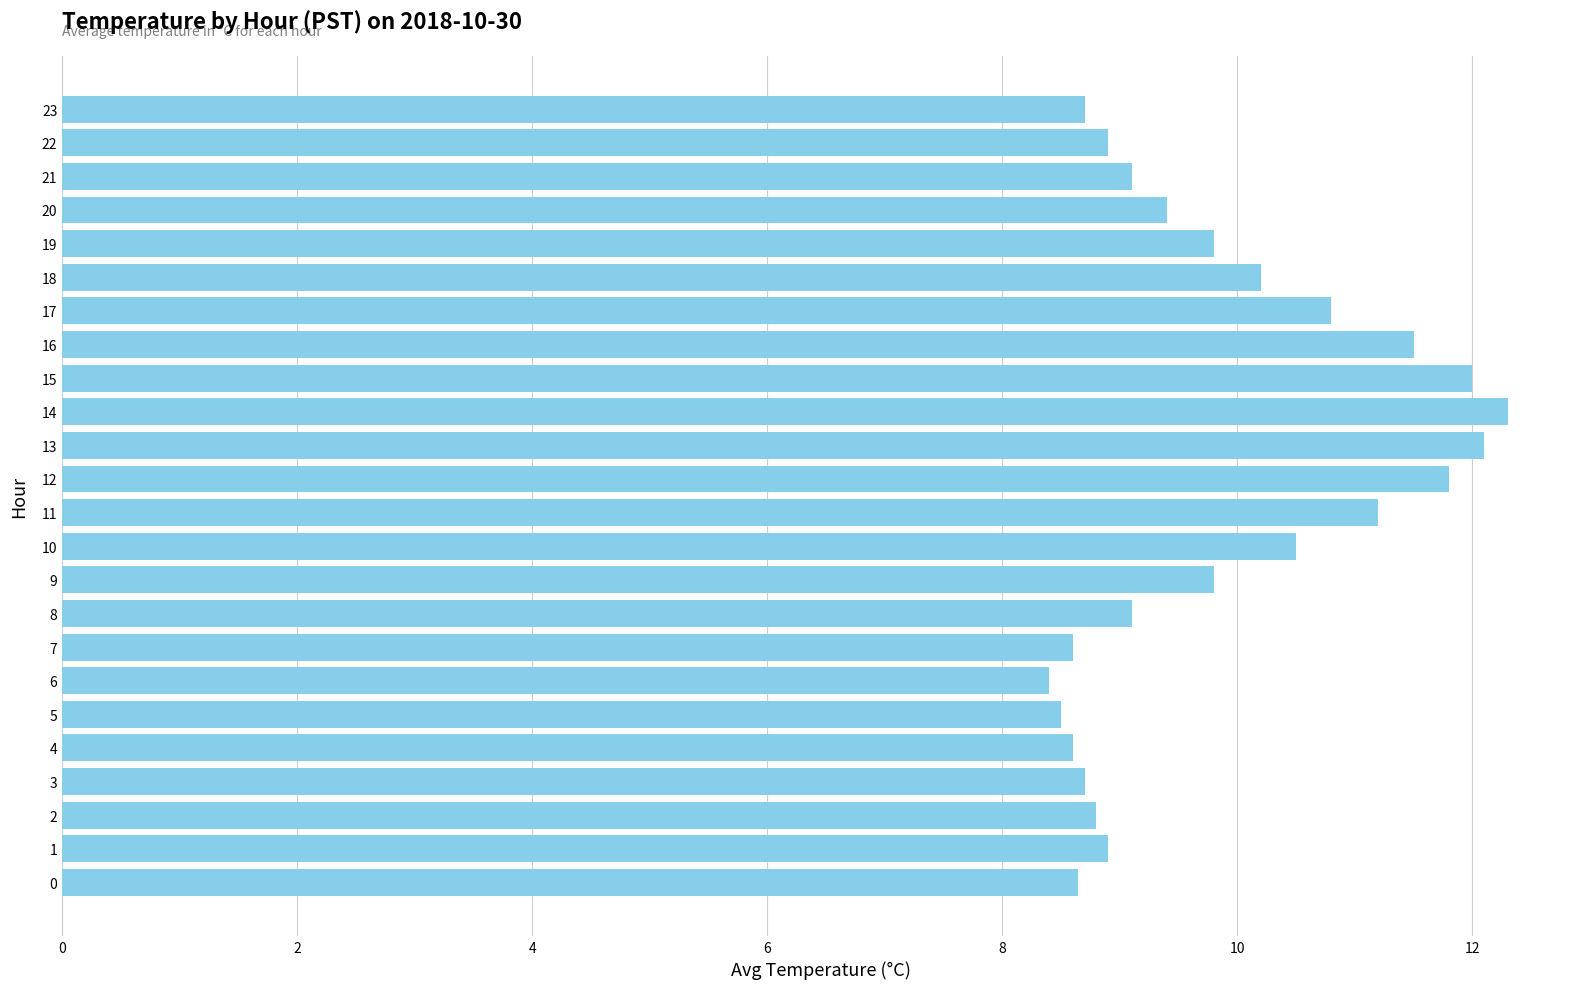

True or false: the data shows 4.9 at 6.

False